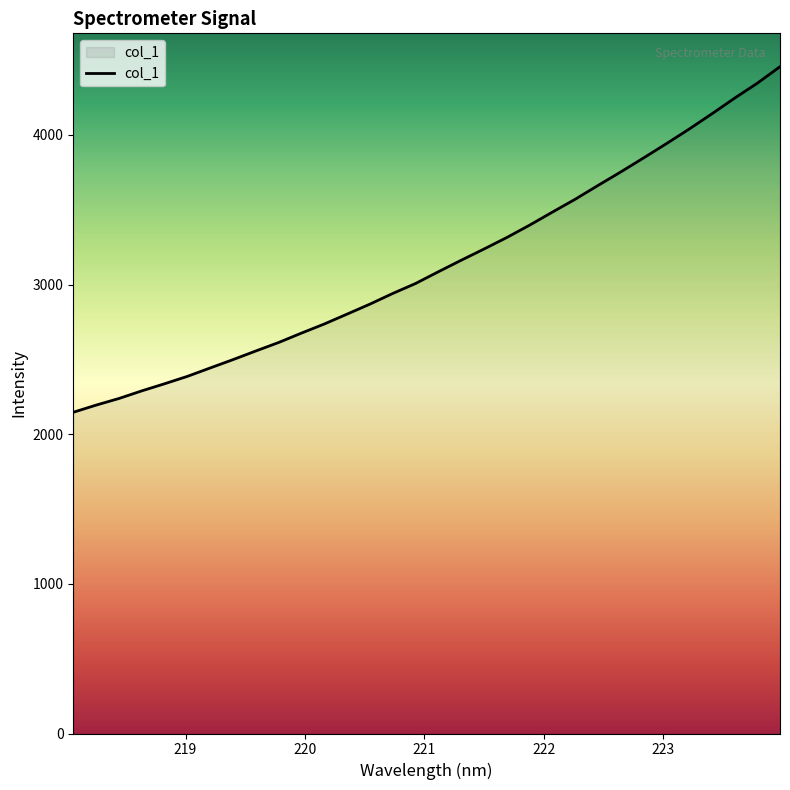

What is the minimum value shown in the chart?

2146.6